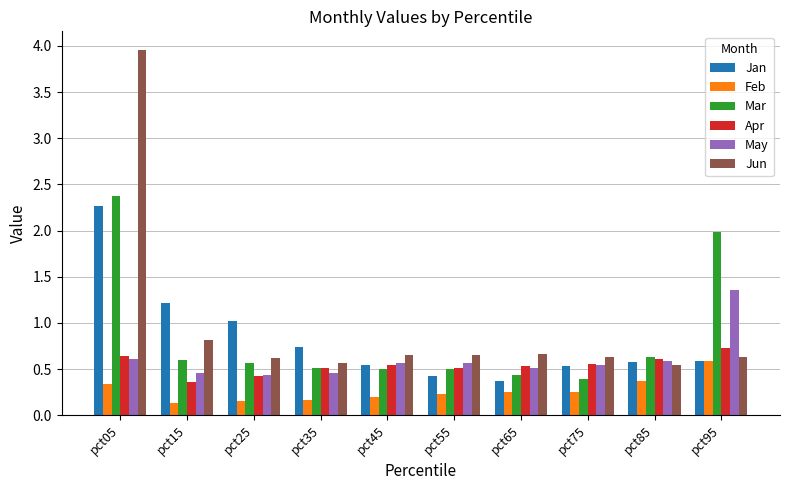

Between pct05 and pct15, which series saw the biggest shift?

Jun